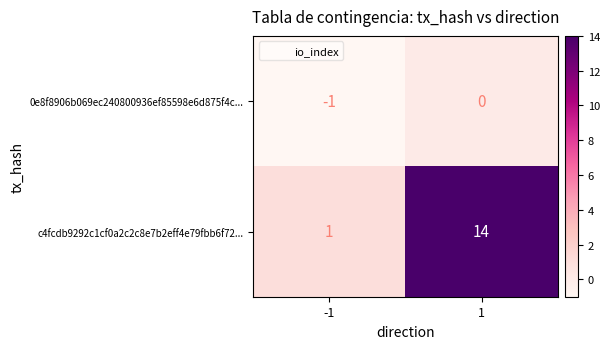

List the series in order of their overall mean, highest first.

c4fcdb9292c1cf0a2c2c8e7b2eff4e79fbb6f72..., 0e8f8906b069ec240800936ef85598e6d875f4c...